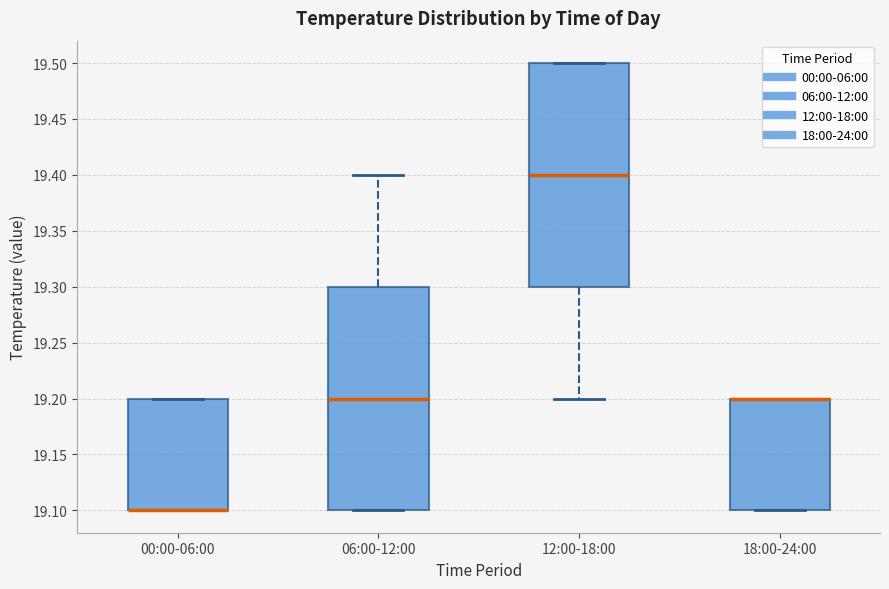

Reading left to right, read every box against the y-axis: the position of its median line, the range the box covers, and the ends of its whiskers. The values are not printed on the chart, so give them approximately, as read against the axis.

00:00-06:00: median 19.1 (drawn on the box's lower edge), box 19.1 to 19.2, whiskers 19.1 to 19.2
06:00-12:00: median 19.2, box 19.1 to 19.3, whiskers 19.1 to 19.4
12:00-18:00: median 19.4, box 19.3 to 19.5, whiskers 19.2 to 19.5
18:00-24:00: median 19.2 (drawn on the box's upper edge), box 19.1 to 19.2, whiskers 19.1 to 19.2